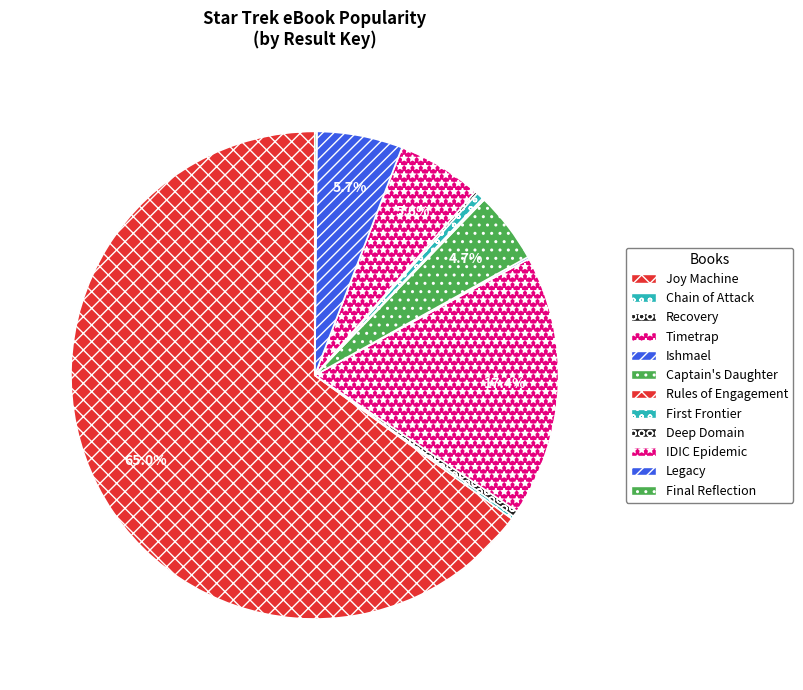

Is Joy Machine the majority of the pie?

Yes